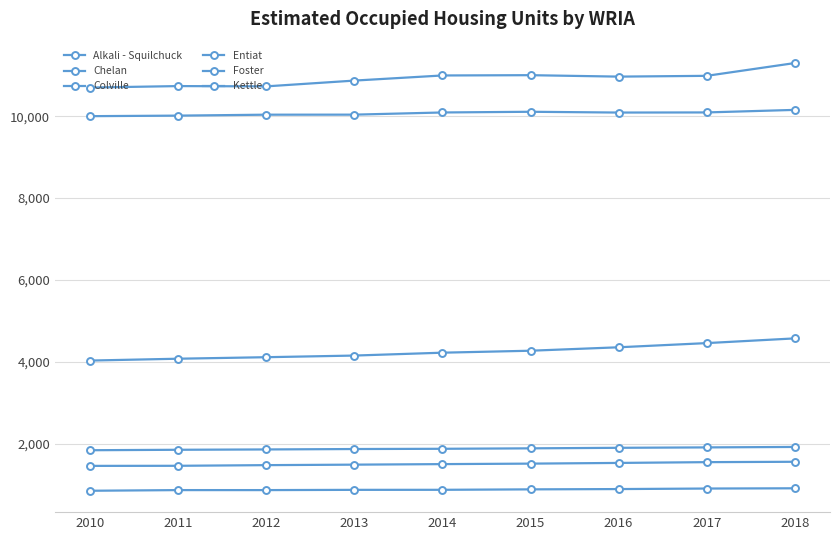

How many lines are shown in the chart?

6